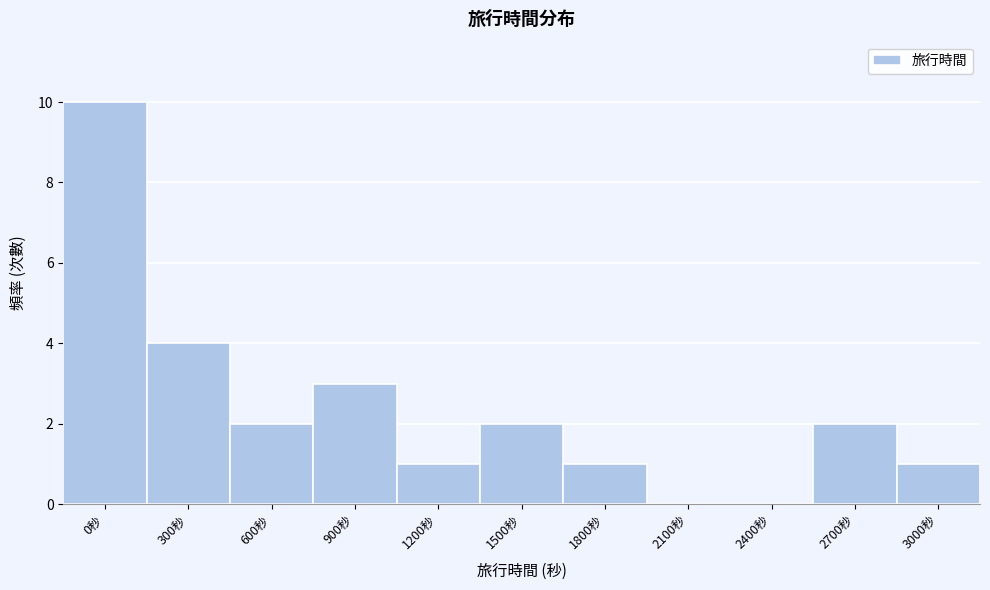

Reading left to right, what are all the values shown in this chart?

0秒=10	300秒=4	600秒=2	900秒=3	1200秒=1	1500秒=2	1800秒=1	2100秒=0	2400秒=0	2700秒=2	3000秒=1